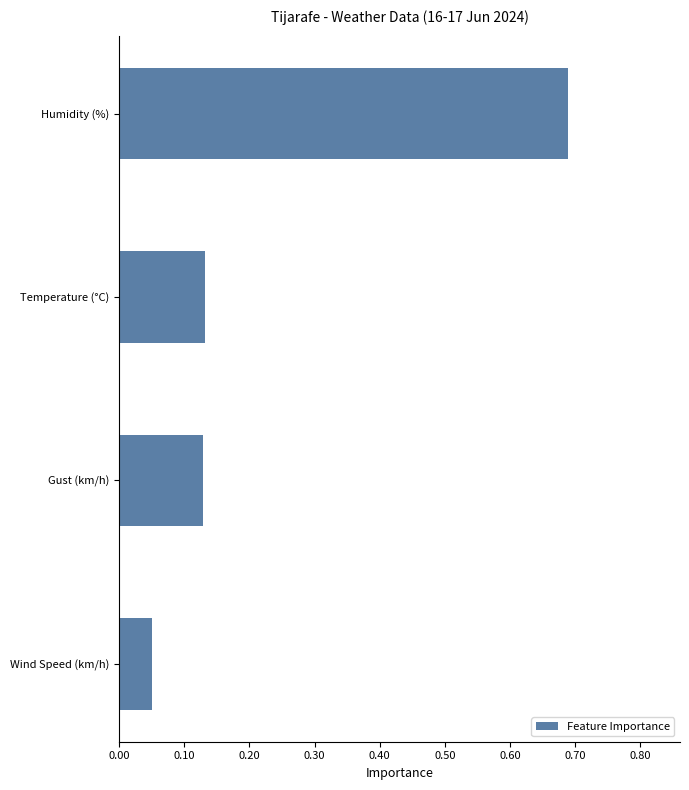

What is the sum of all values?

1.0